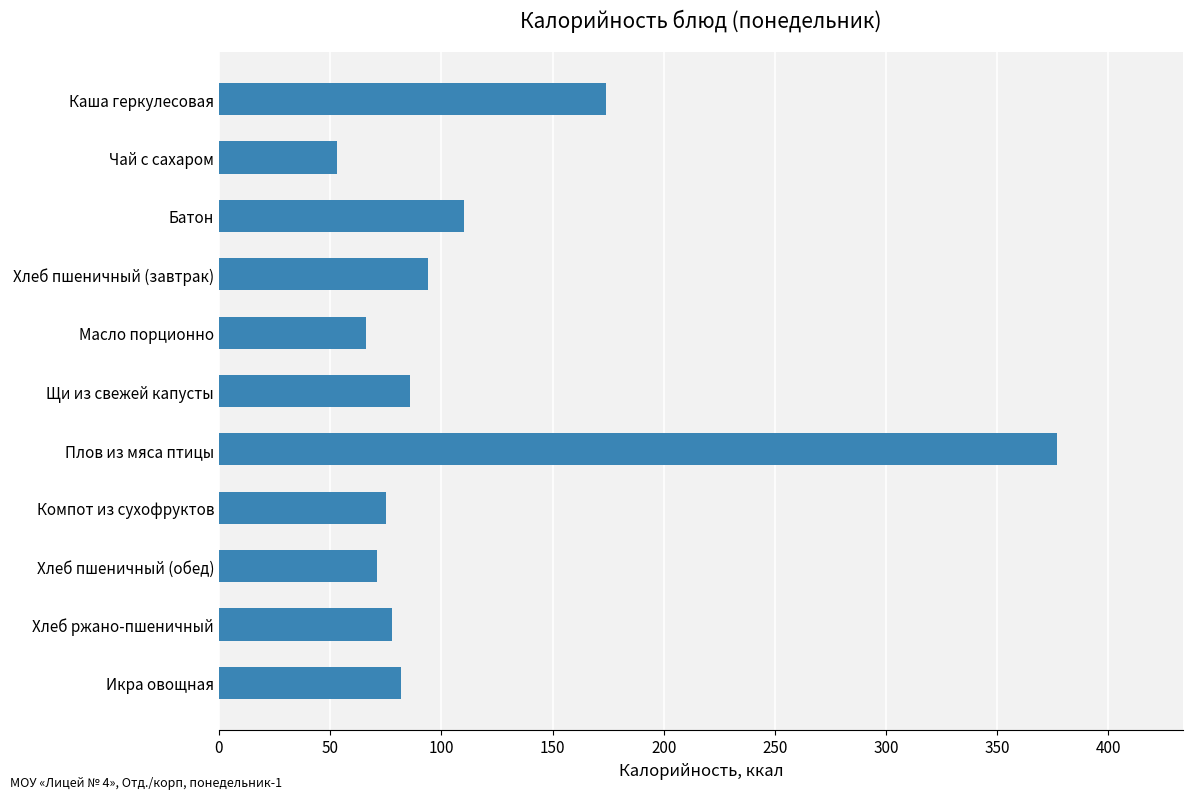

What is the label of the 11th bar from the top?

Икра овощная